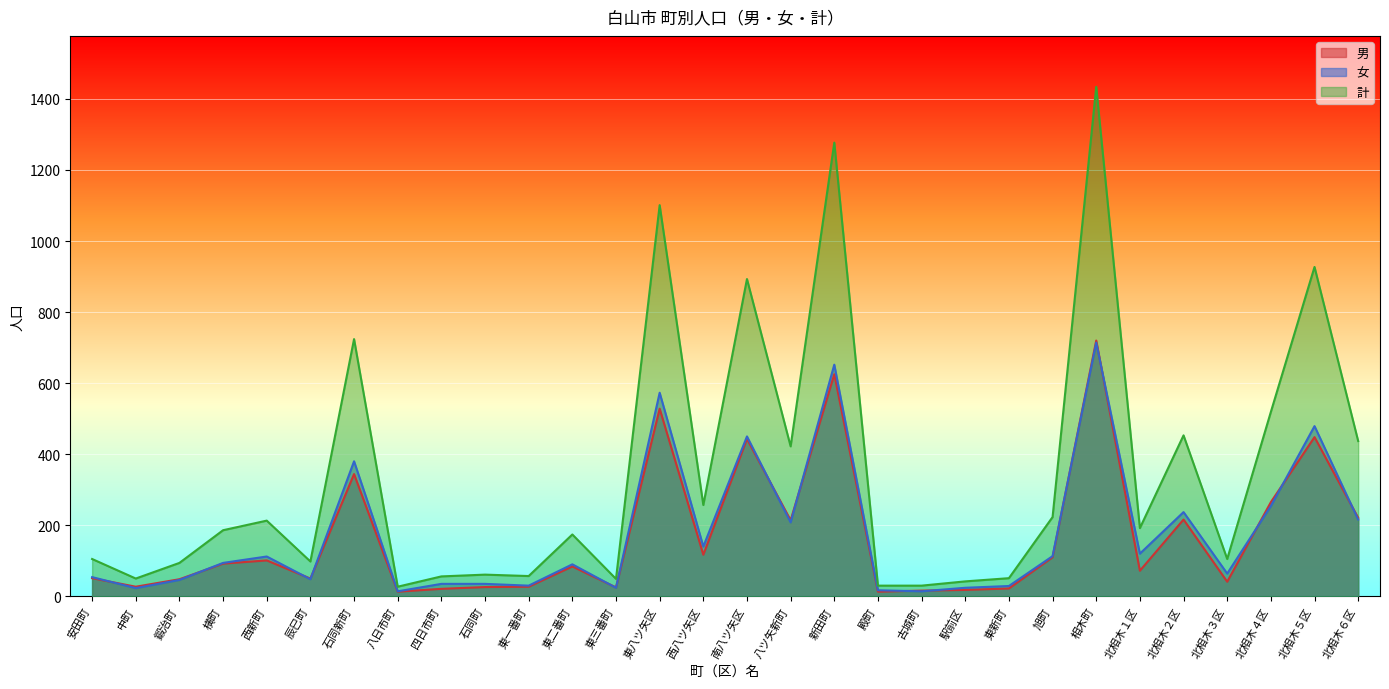

What is the label of the 5th point from the right?

北相木２区